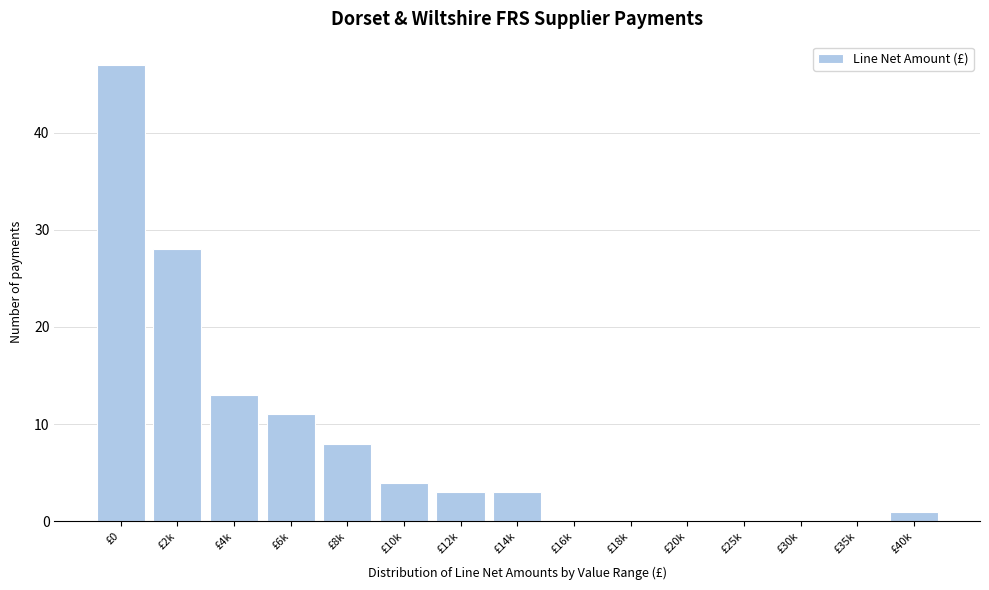

Reading left to right, transcribe all the data shown in this chart.

£0=47	£2k=28	£4k=13	£6k=11	£8k=8	£10k=4	£12k=3	£14k=3	£16k=0	£18k=0	£20k=0	£25k=0	£30k=0	£35k=0	£40k=1